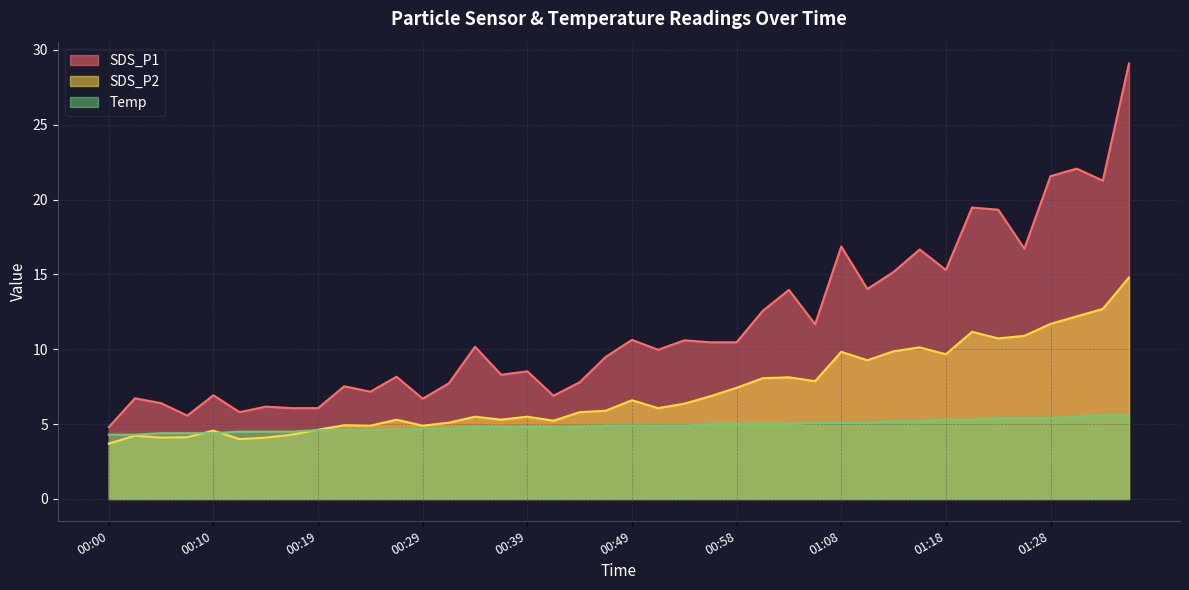

What is the value of the SDS_P1 point at the 36th from the left?

16.7